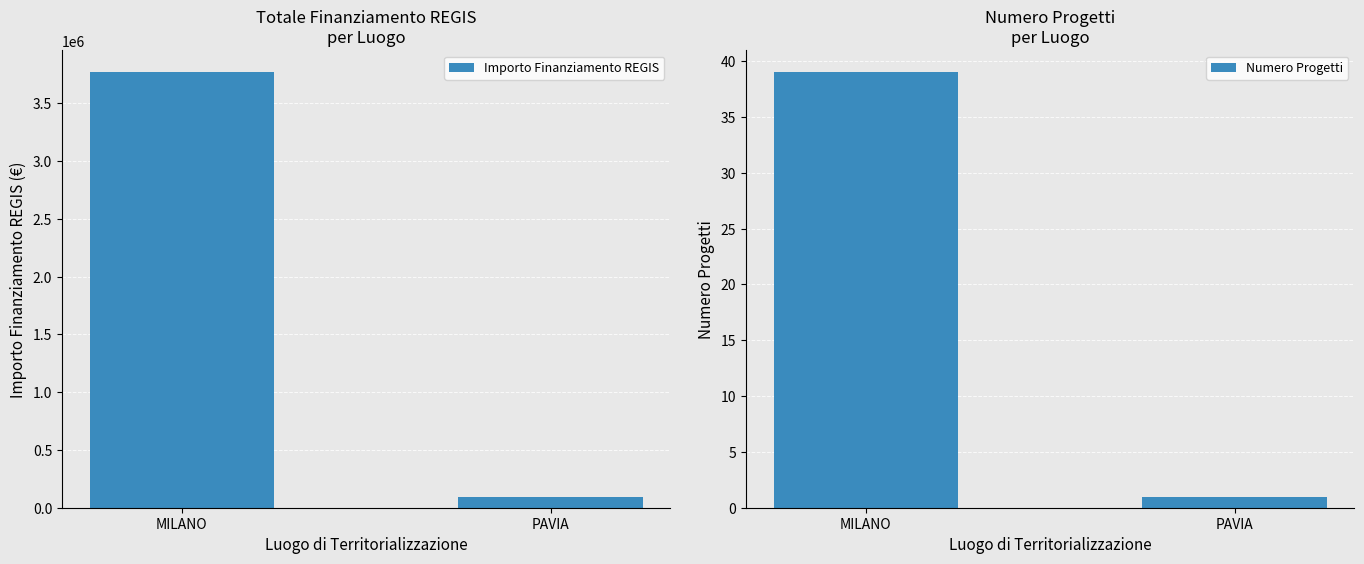

The value of Numero Progetti at MILANO is 56. True or false?

False